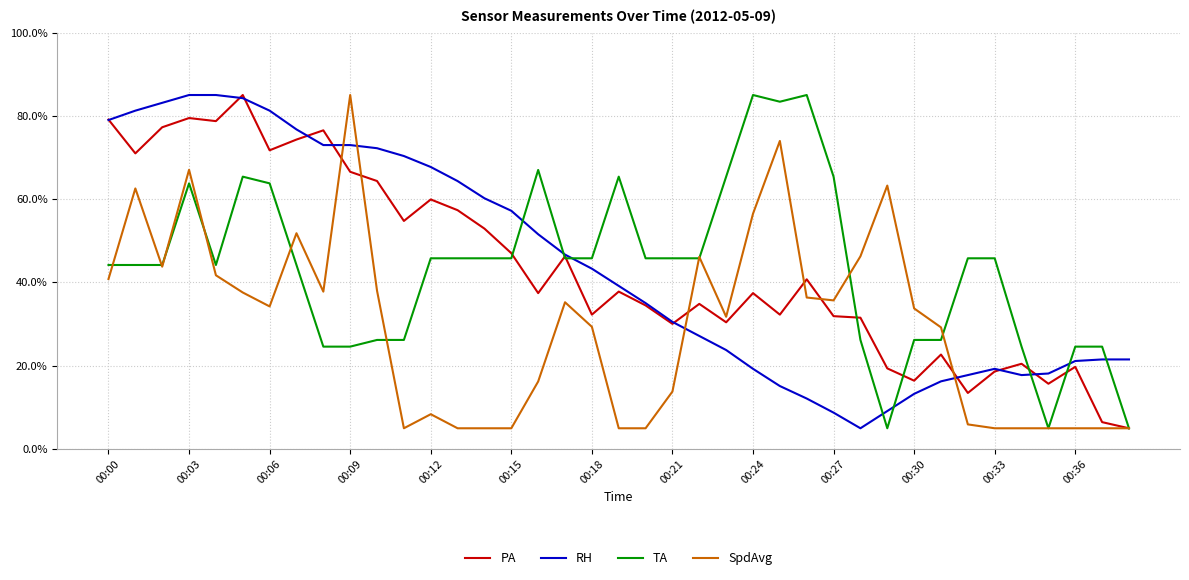

How many times do RH and TA cross each other?

8